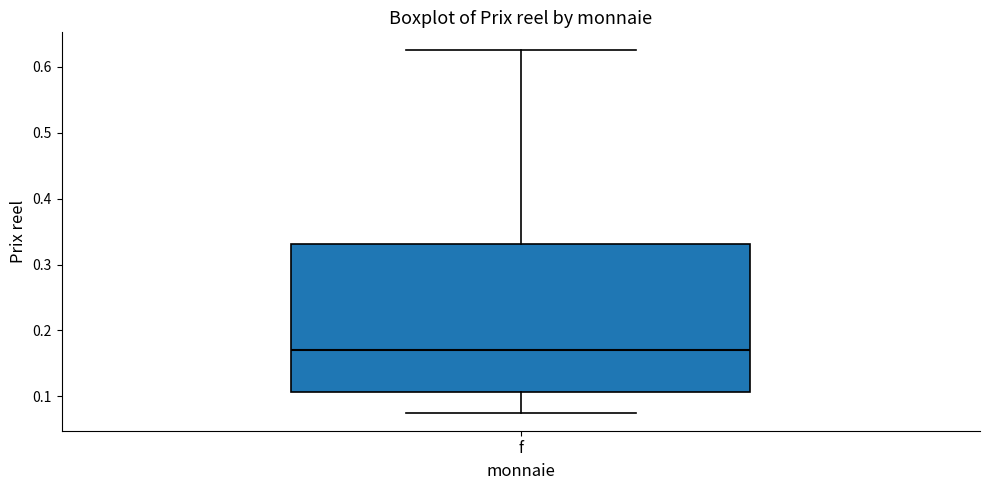

Read this box plot against the y-axis: the position of the median line, the range covered by the box, and the ends of both whiskers. The values are not printed on the chart, so give them approximately, as read against the axis.

median 0.17, box 0.11 to 0.33, whiskers 0.08 to 0.63